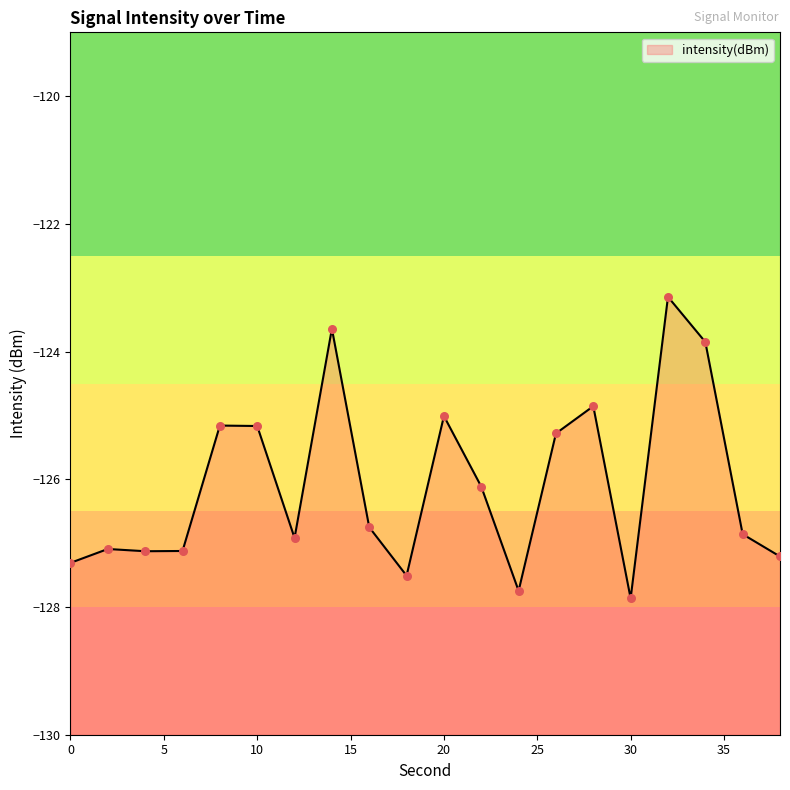

Which has a higher value, 14 or 38?

14